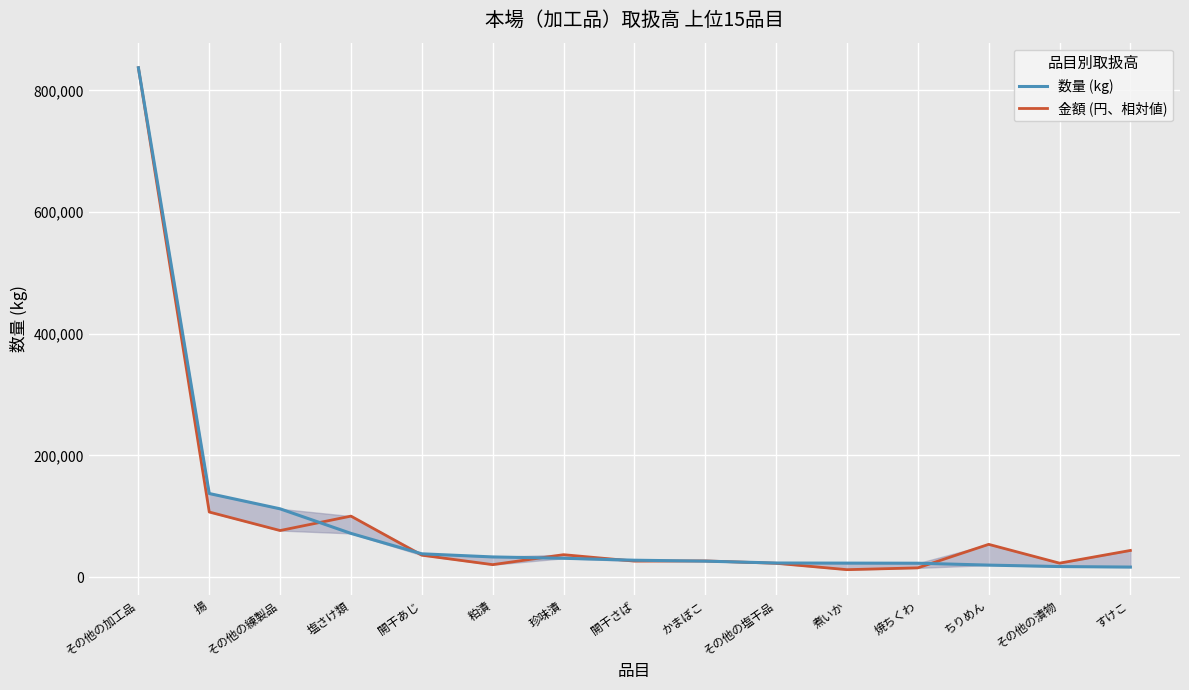

List the series in order of their overall mean, highest first.

金額 (円、相対値), 数量 (kg)